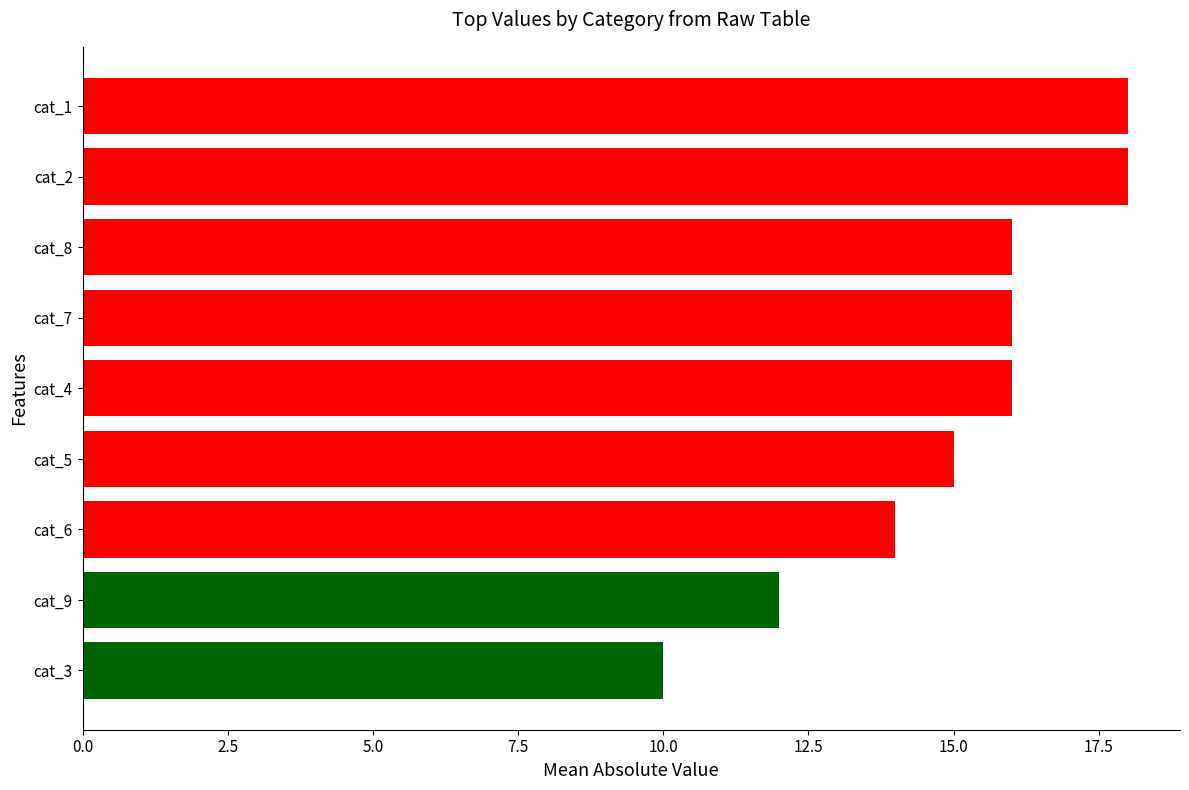

Where is the data nearest to the value 14?

cat_6